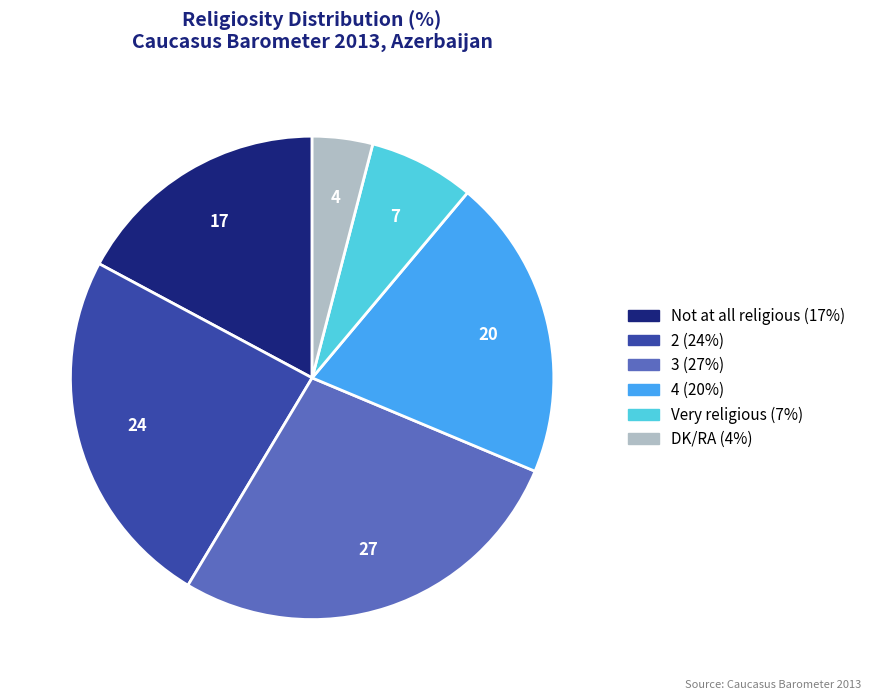

What is the ratio of the value at Very religious to the value at Not at all religious?

0.4